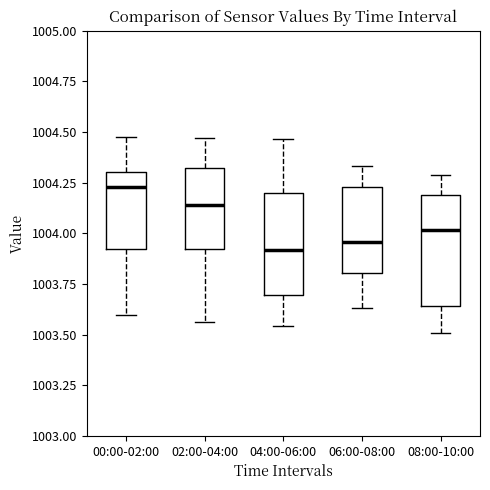

Which box's median line is the highest?

00:00-02:00